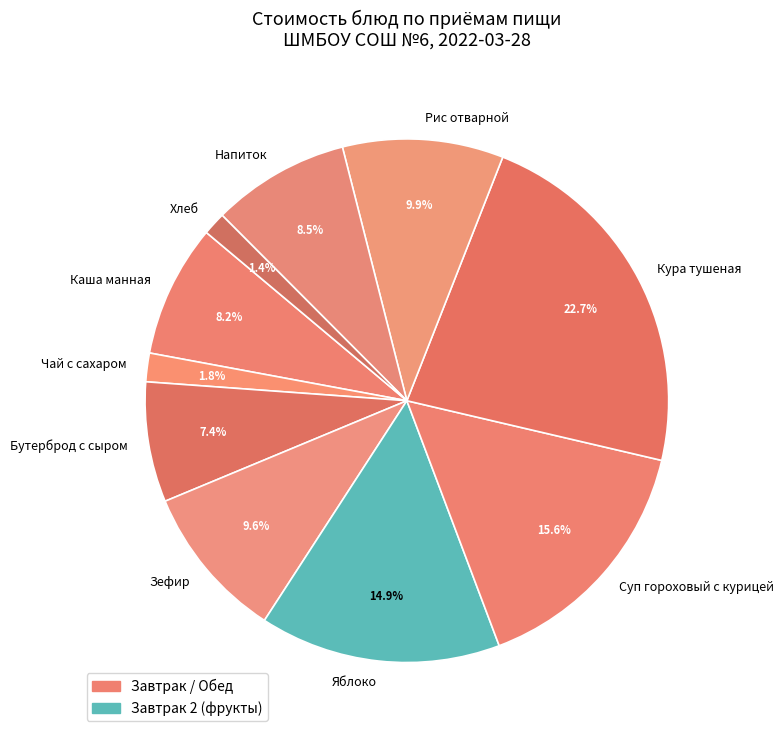

Combined, what portion of the pie is Каша манная and Кура тушеная?

30.9%